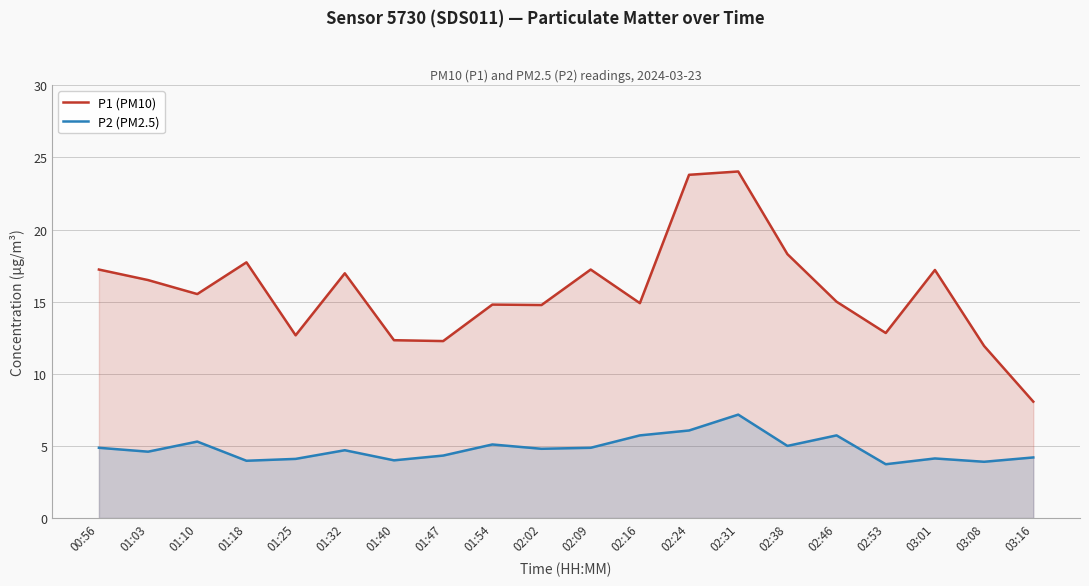

What is the maximum value shown in the chart?

24.0